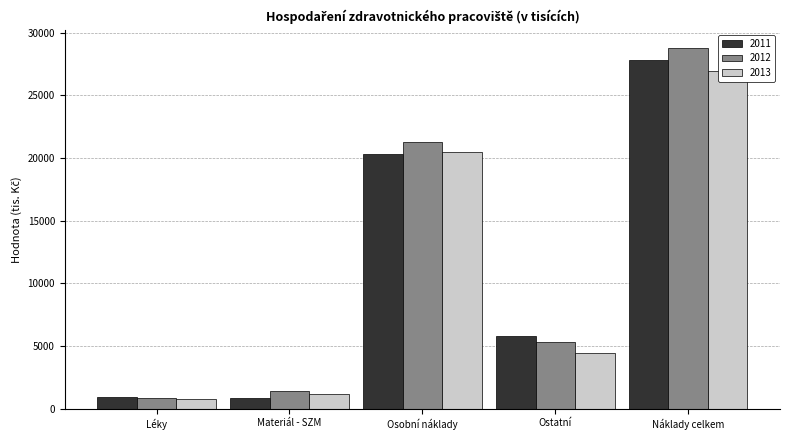

Where does the 2011 series first go above 5762?

Osobní náklady